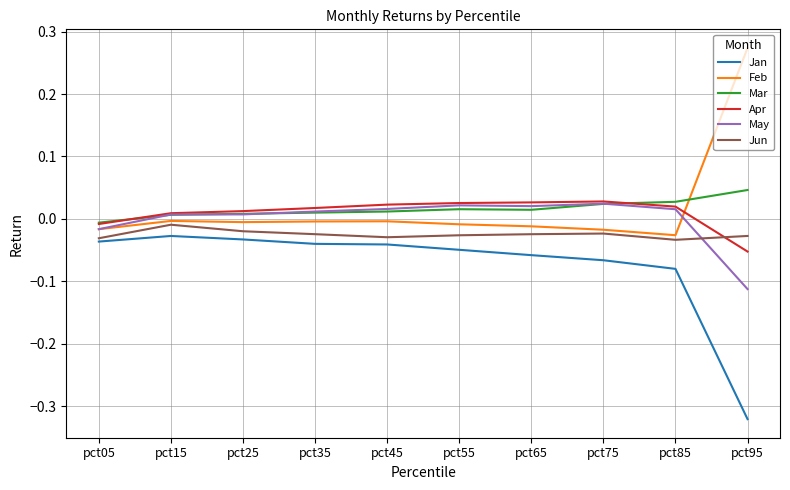

Does the chart have visible grid lines?

Yes